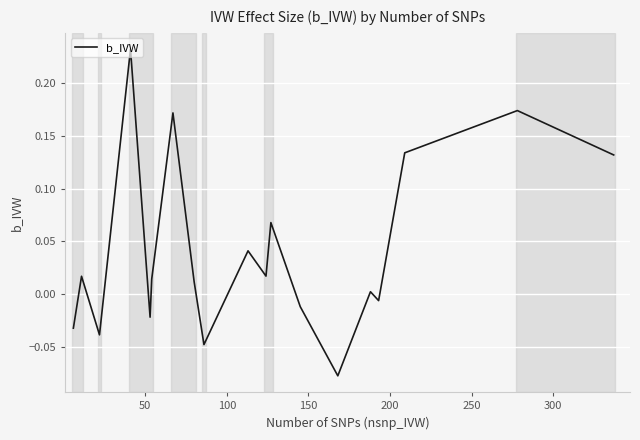

What is the difference between the maximum and minimum values?

0.3